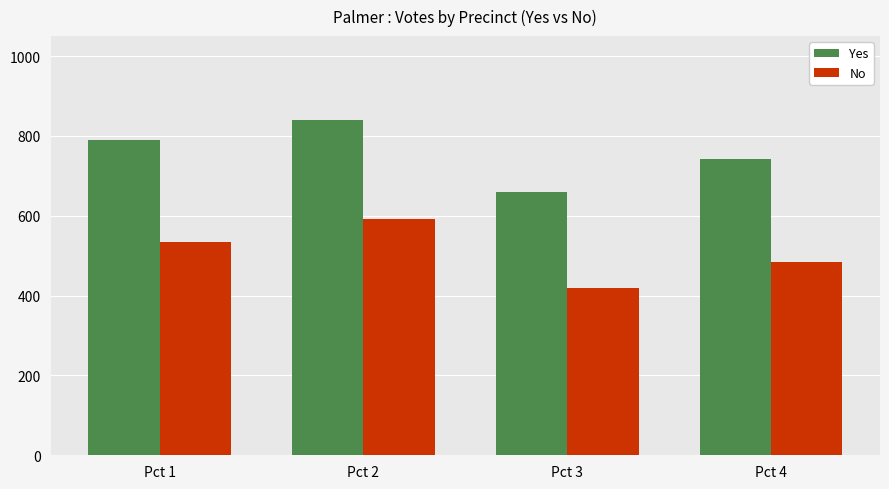

Is it true that No equals 419 at Pct 3?

True